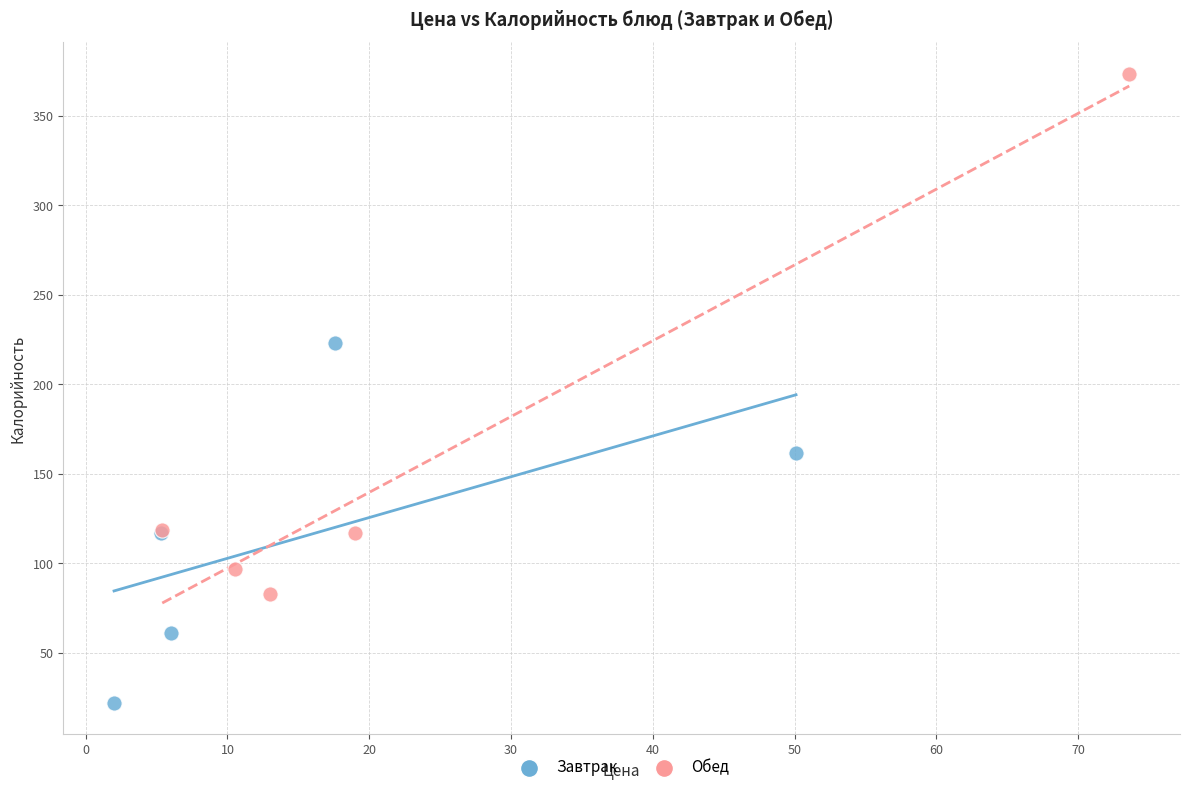

What are all the series names shown in the legend?

Завтрак, Обед